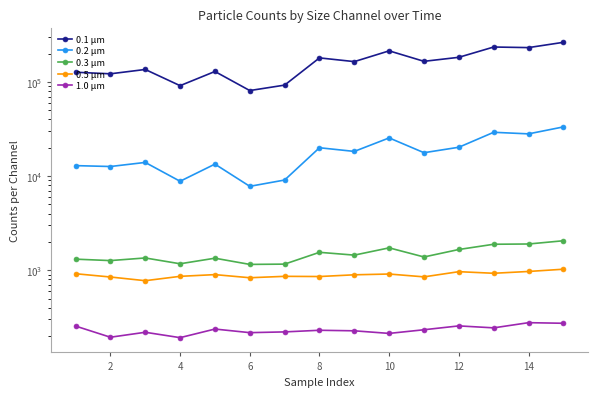

Is it true that 0.5 µm equals 1595 at 12?

False